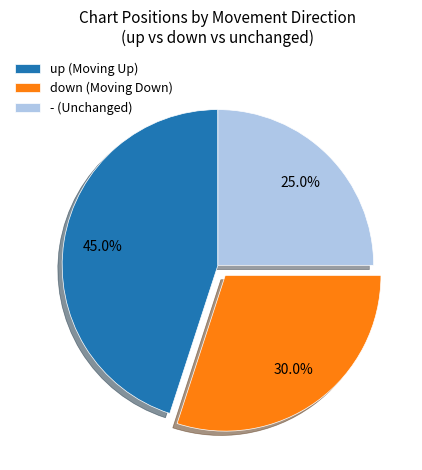

Do - and up together represent more than half of the pie?

Yes